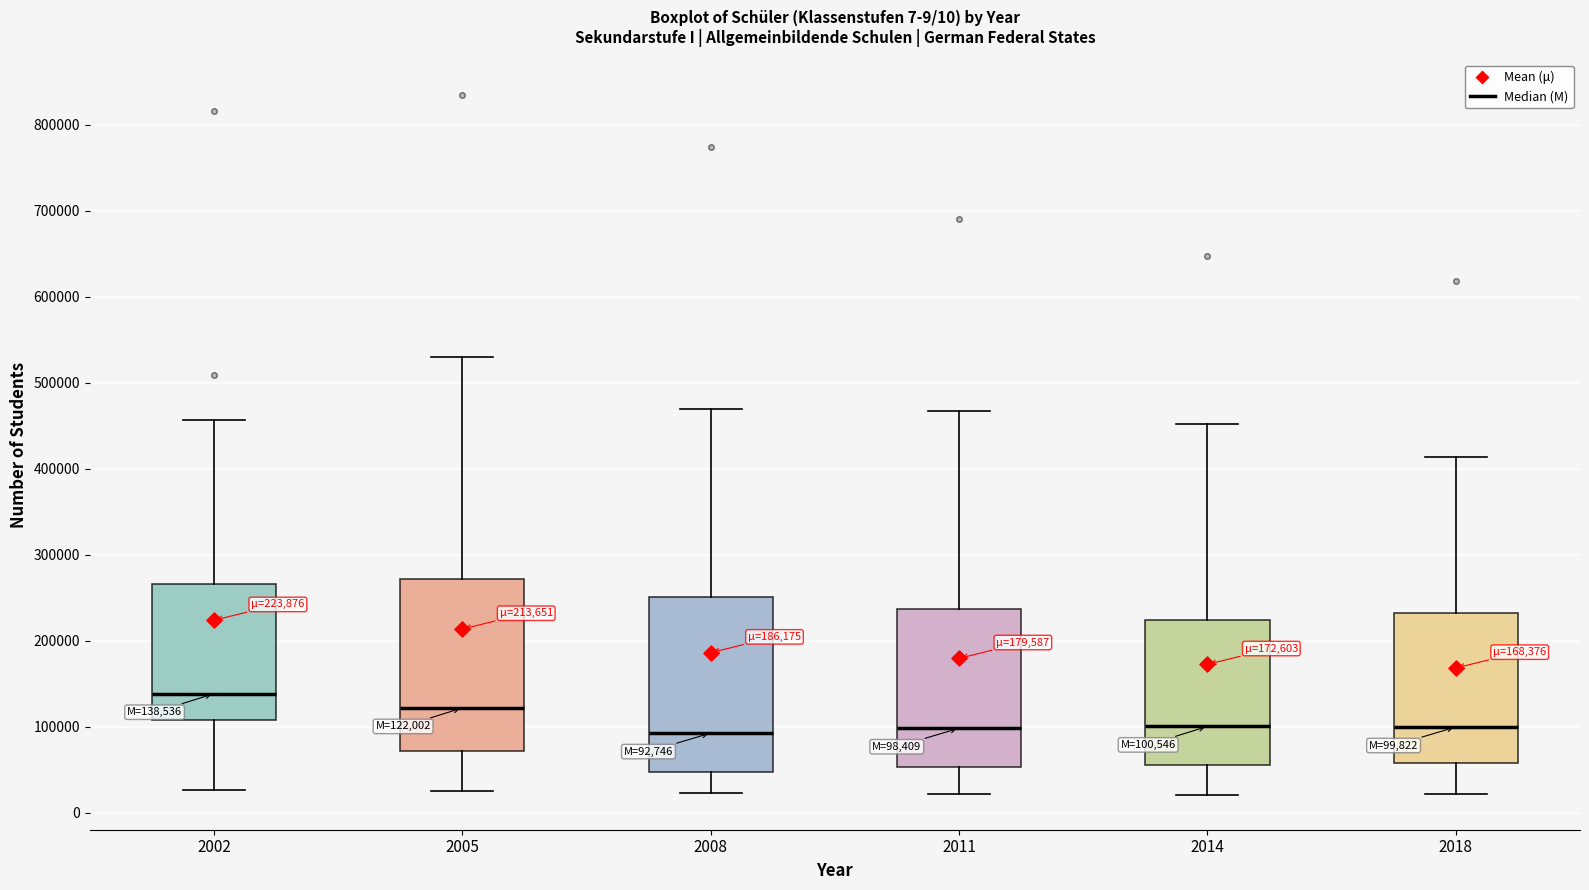

Which box's median line is the highest?

2002